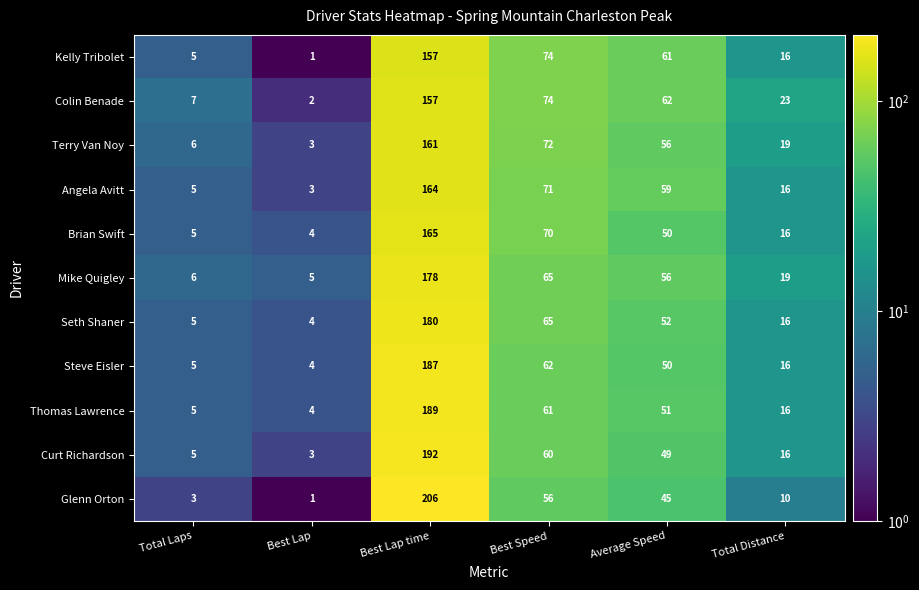

True or false: Kelly Tribolet has a value of 1 at Best Lap.

True